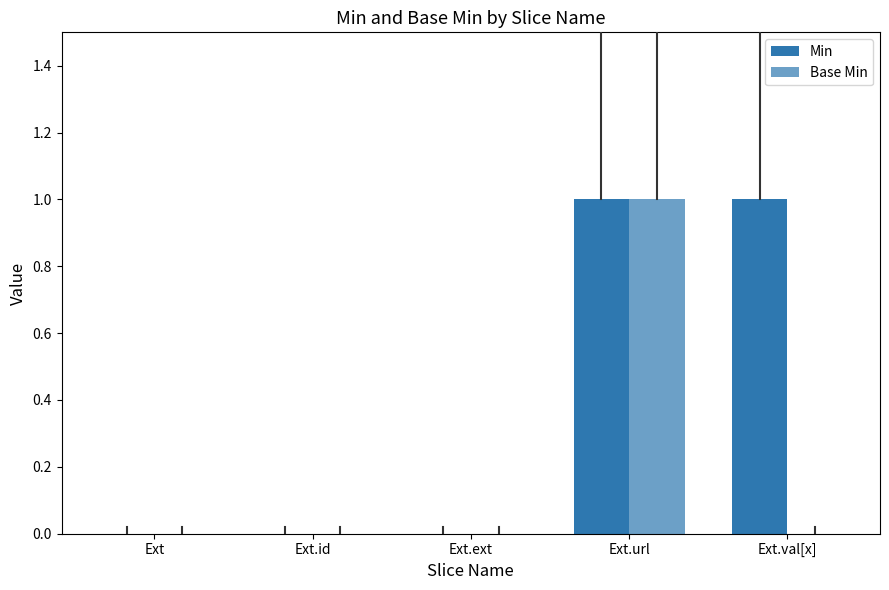

Are the bars horizontal?

No